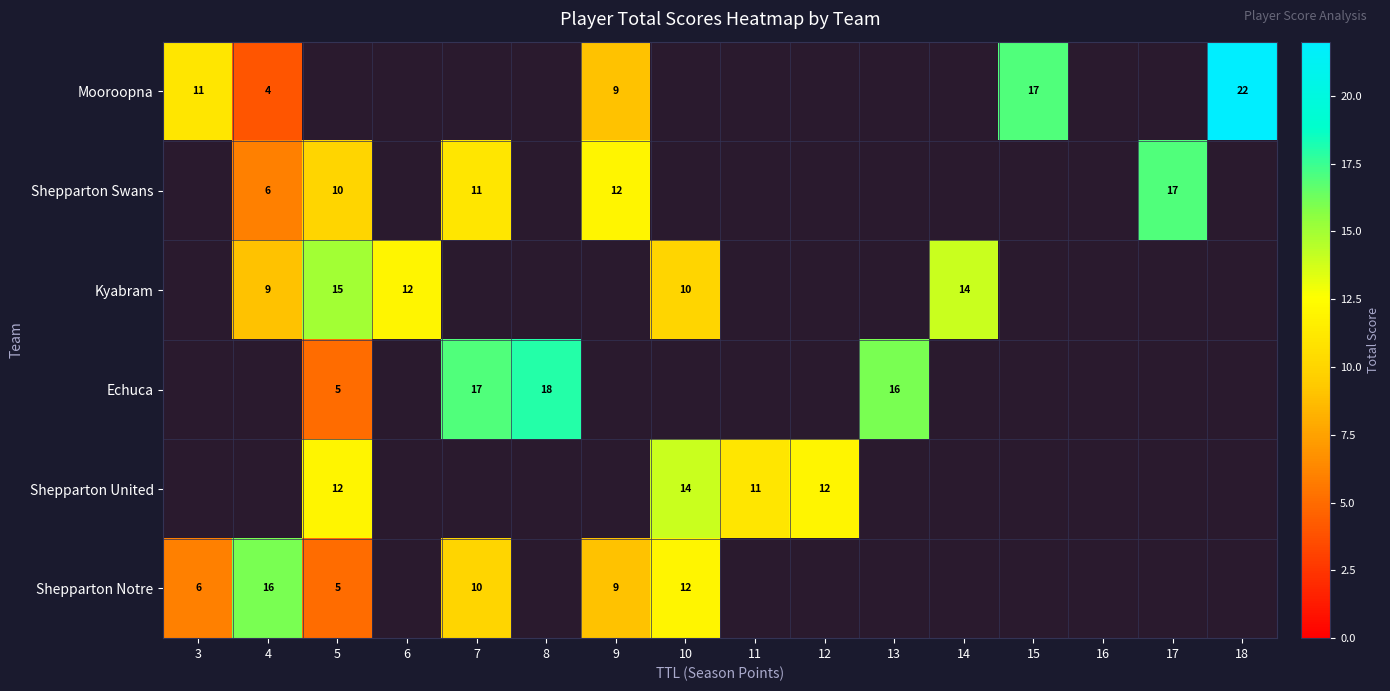

Is the value of Shepparton Swans at 4 greater than the value of Mooroopna at 9?

No